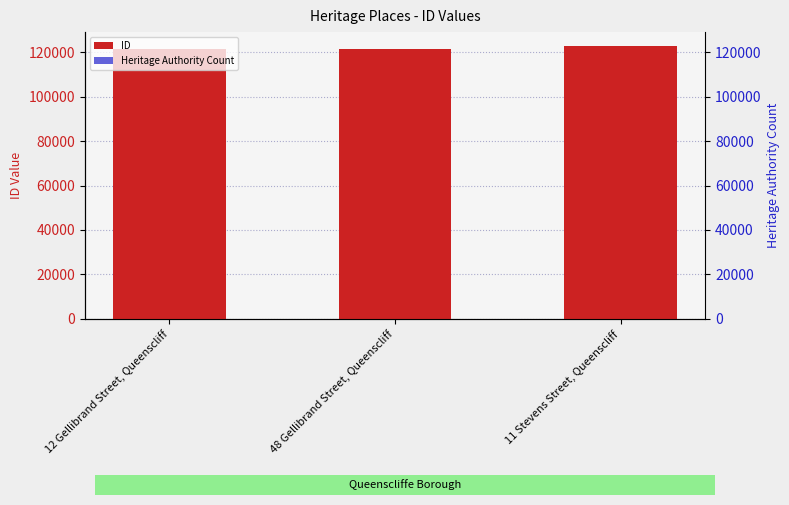

Reading right to left, list all the values displayed in this chart.

ID: 11 Stevens Street, Queenscliff=123018	48 Gellibrand Street, Queenscliff=121453	12 Gellibrand Street, Queenscliff=121438
Heritage Authority Count: 11 Stevens Street, Queenscliff=1	48 Gellibrand Street, Queenscliff=1	12 Gellibrand Street, Queenscliff=1